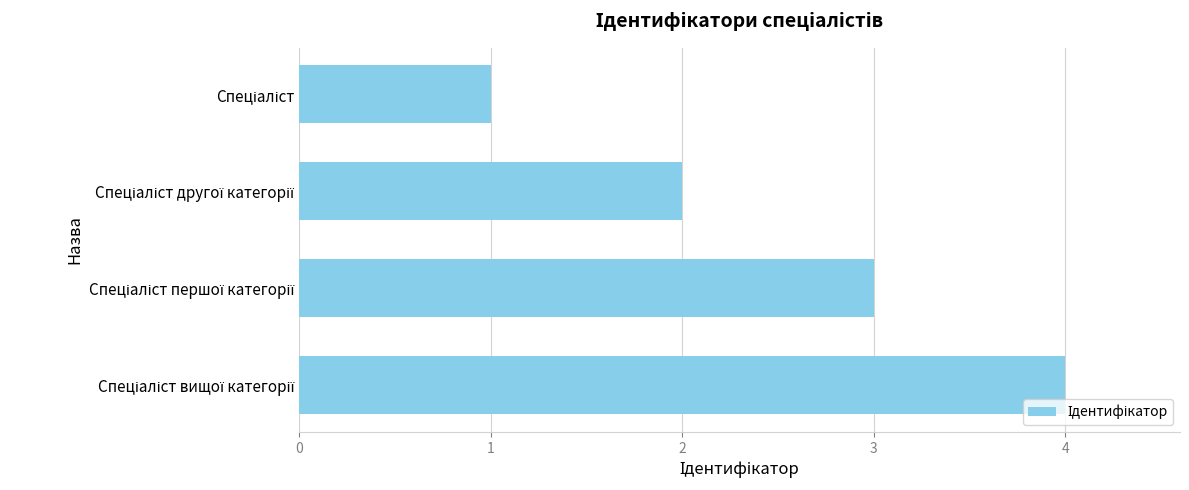

What is the difference between the maximum and minimum values?

3